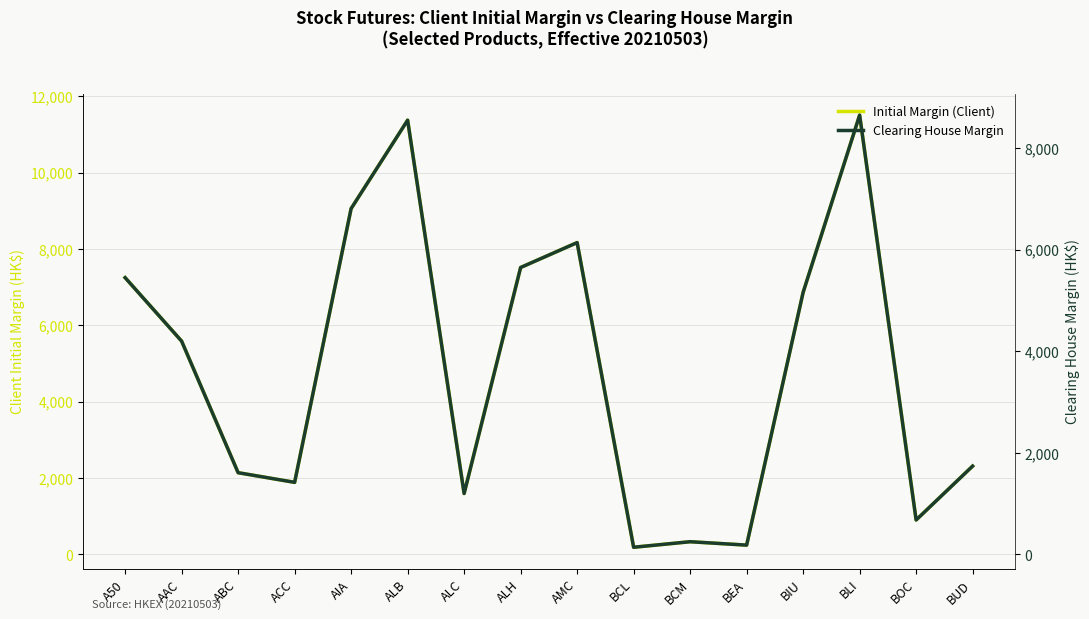

What is the difference between the highest and lowest values at BCL?

46